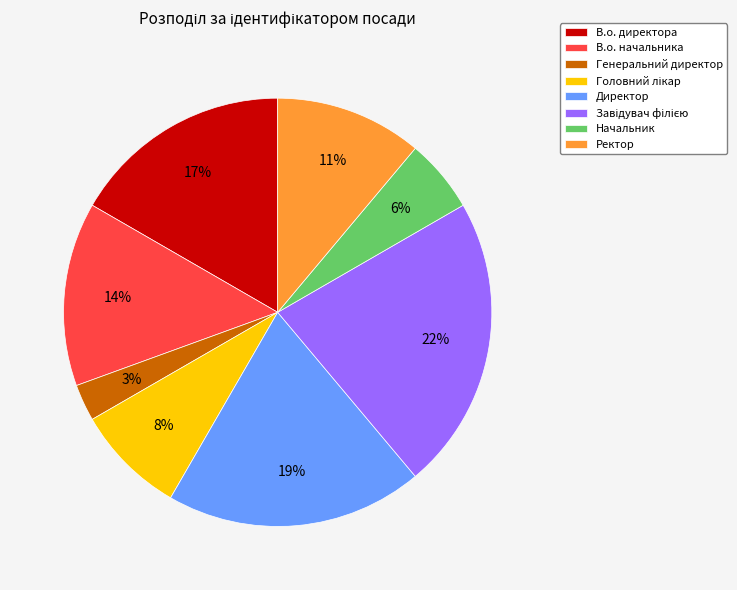

Which has a higher value, Директор or В.о. начальника?

Директор